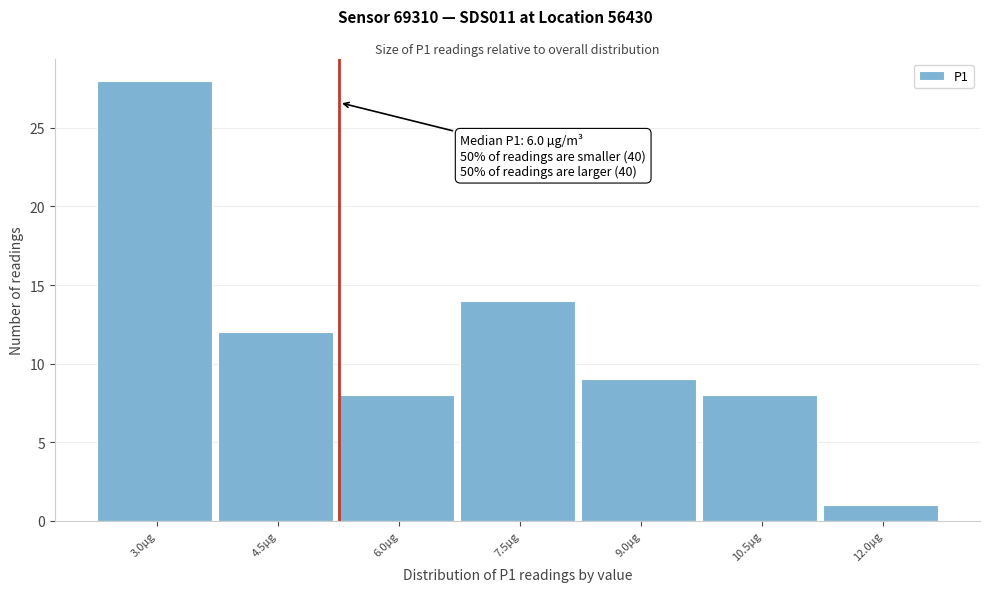

Reading right to left, what are all the values shown in this chart?

12.0µg=1	10.5µg=8	9.0µg=9	7.5µg=14	6.0µg=8	4.5µg=12	3.0µg=28